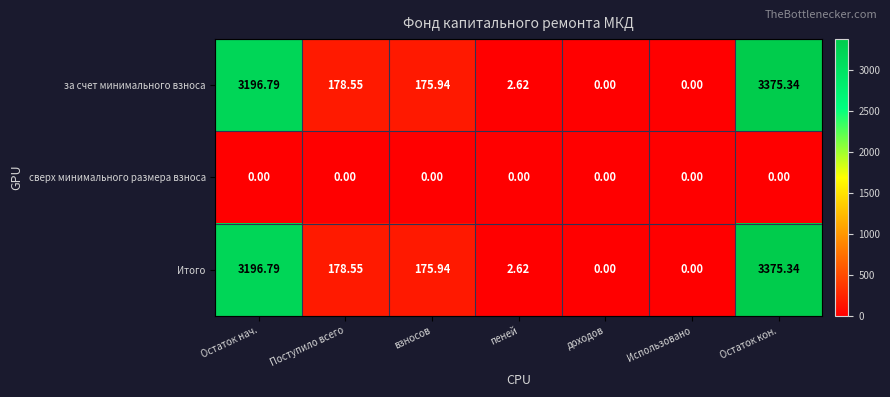

How many data points does each series have?

7